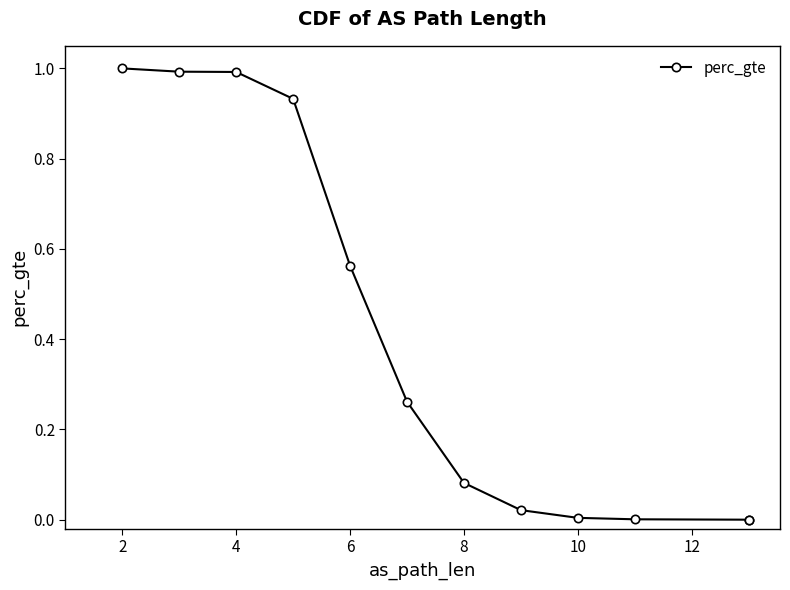

How many lines are shown in the chart?

1